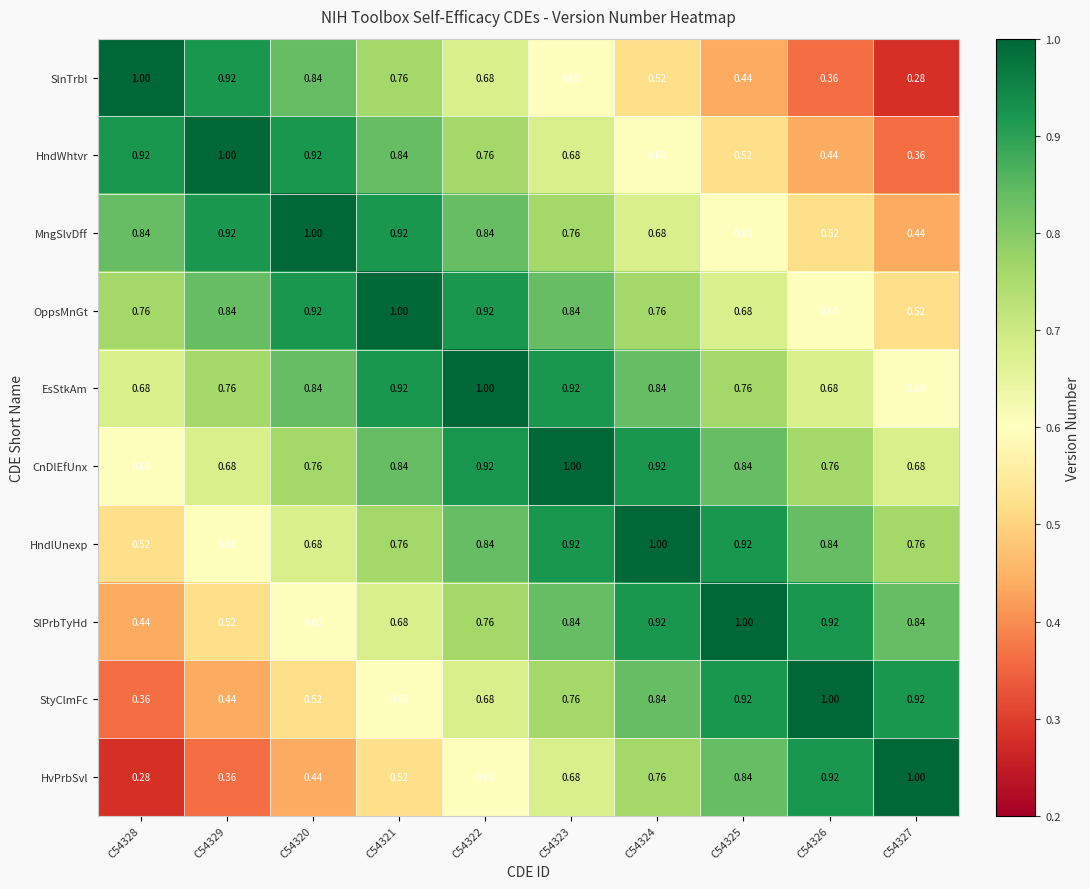

At C54328, list the series in order from largest to smallest.

SlnTrbl, HndWhtvr, MngSlvDff, OppsMnGt, EsStkAm, CnDlEfUnx, HndlUnexp, SlPrbTyHd, StyClmFc, HvPrbSvl